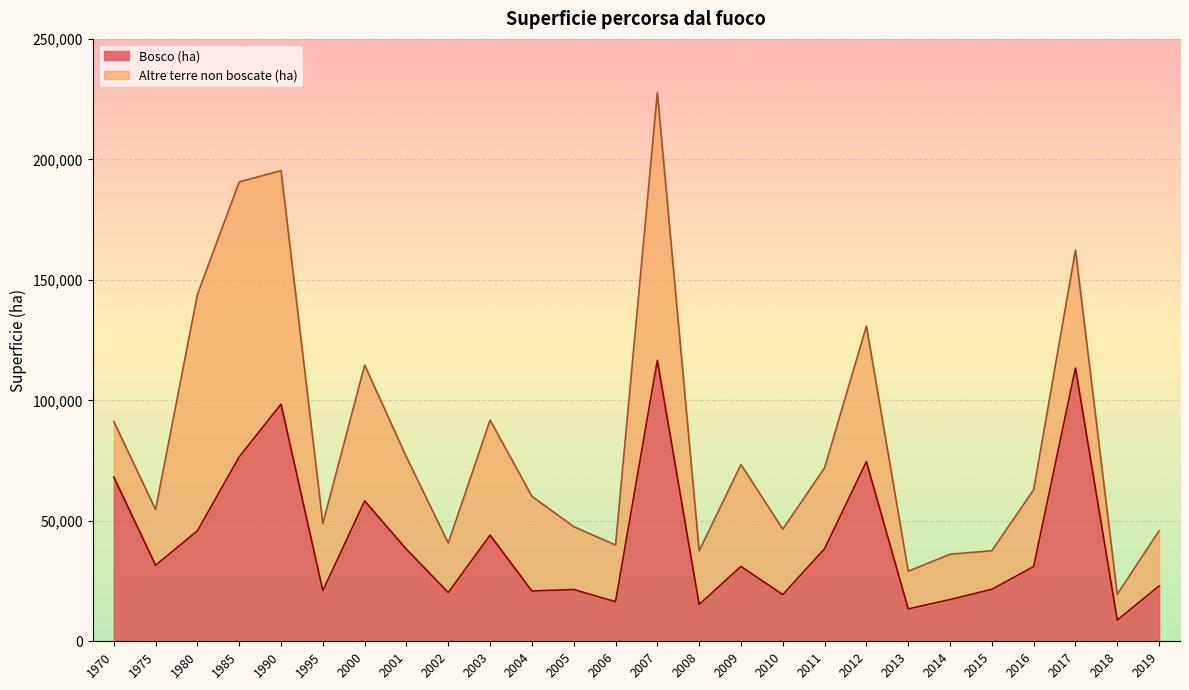

How many points are higher than both their immediate neighbors (excluding endpoints)?

8